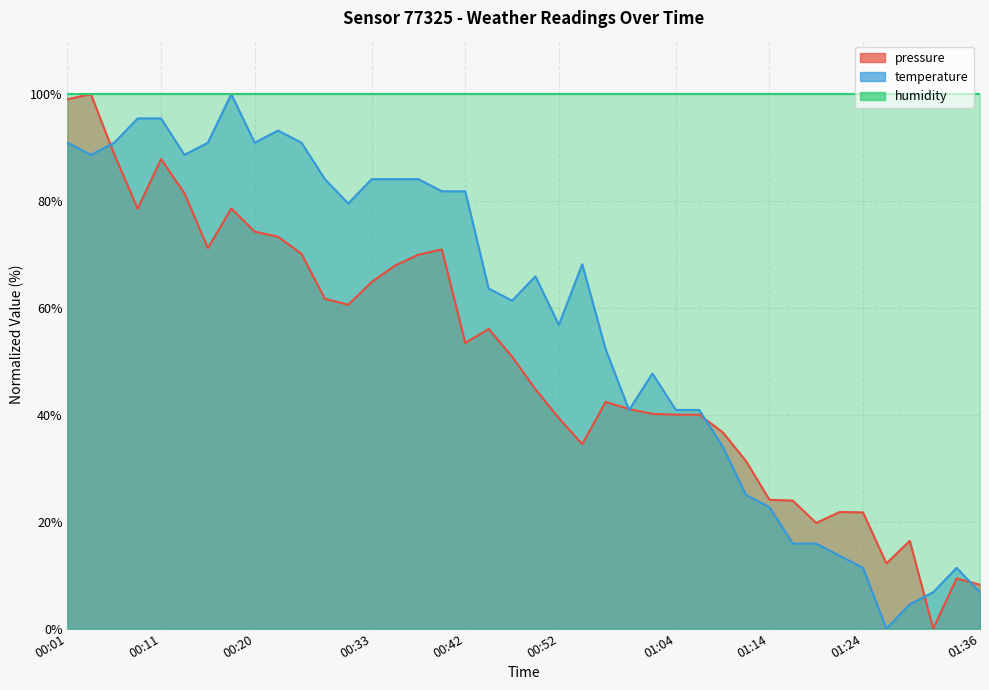

What value does the pressure series have at 01:11?

31.4